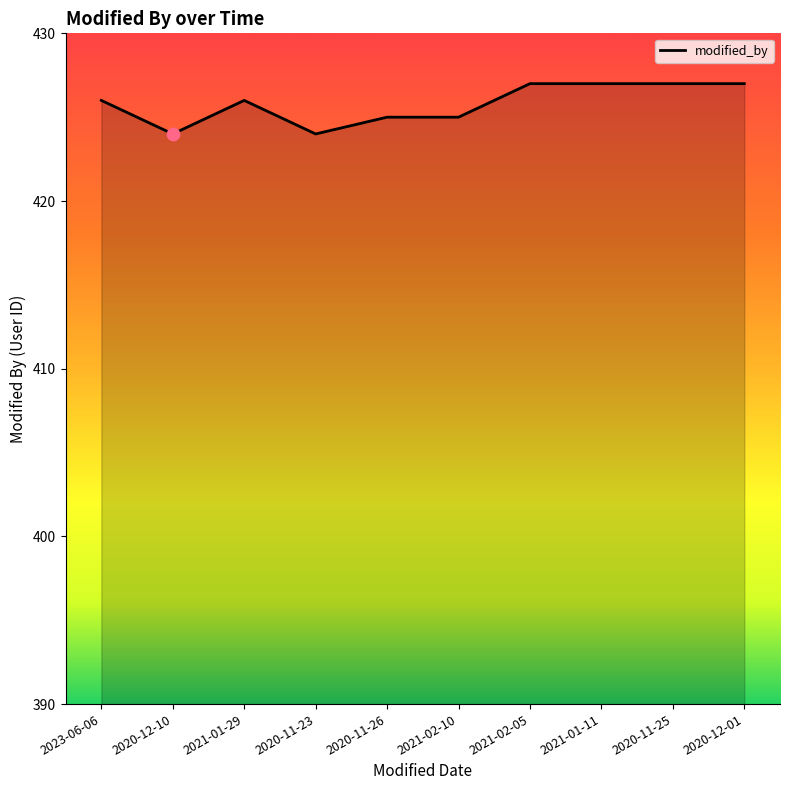

What is the change in value from 2020-12-10 to 2020-12-01?

+3